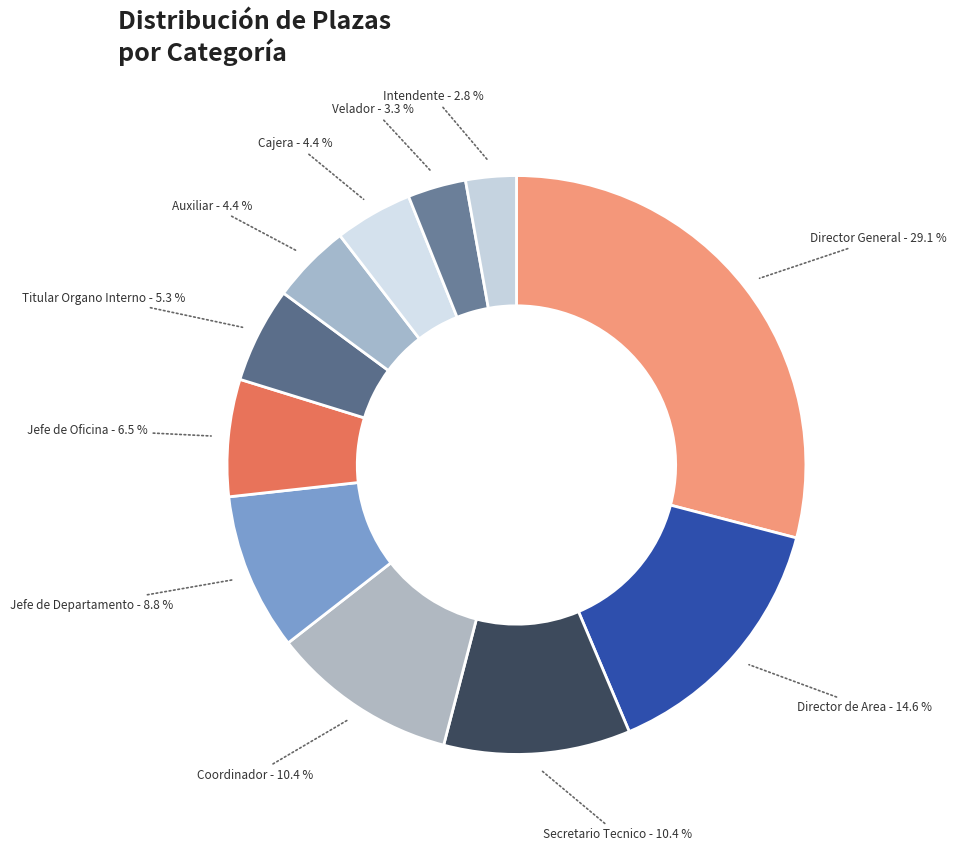

How many segments does this pie chart have?

11